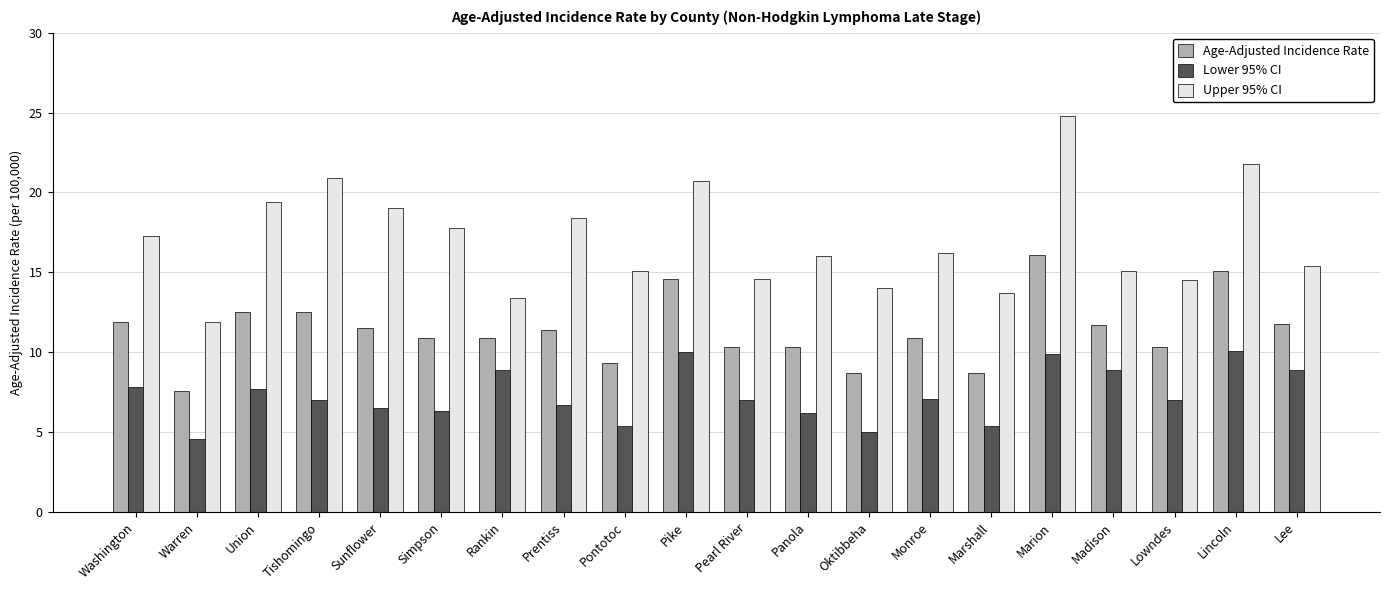

At which category is the sum across all series the highest?

Marion